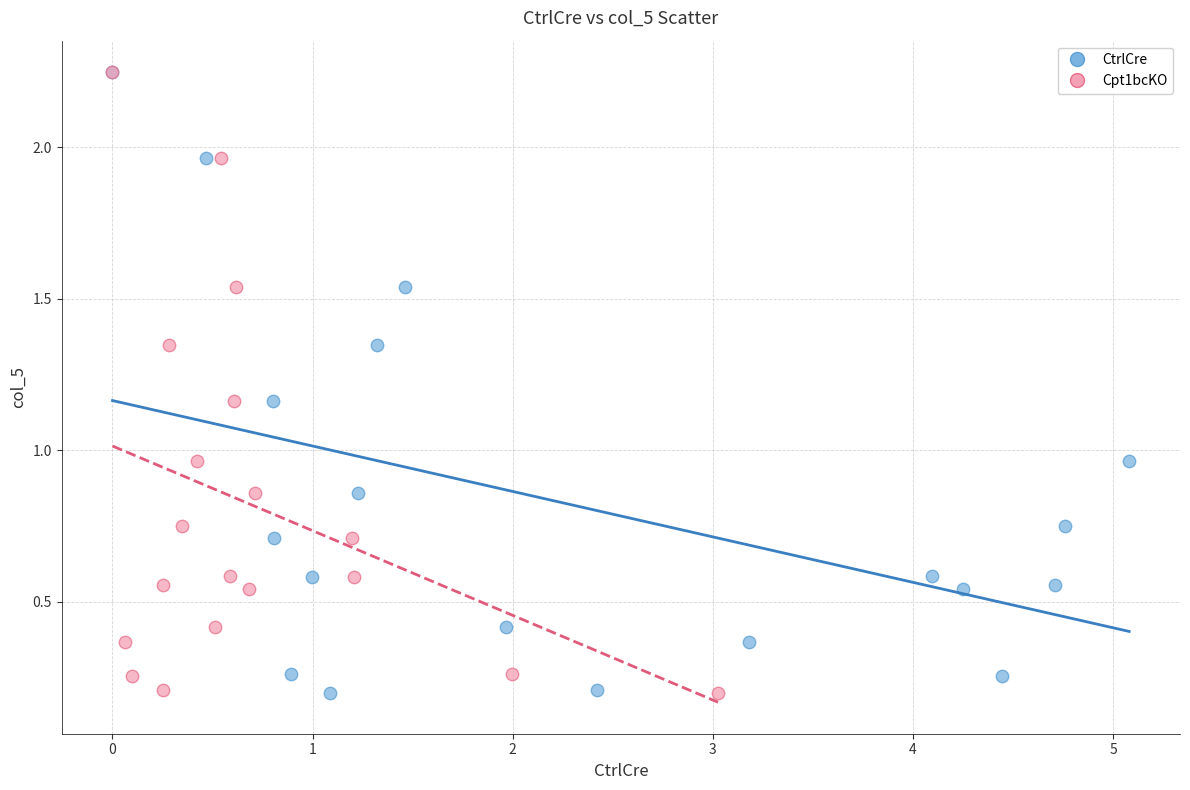

What are all the series names shown in the legend?

CtrlCre, Cpt1bcKO